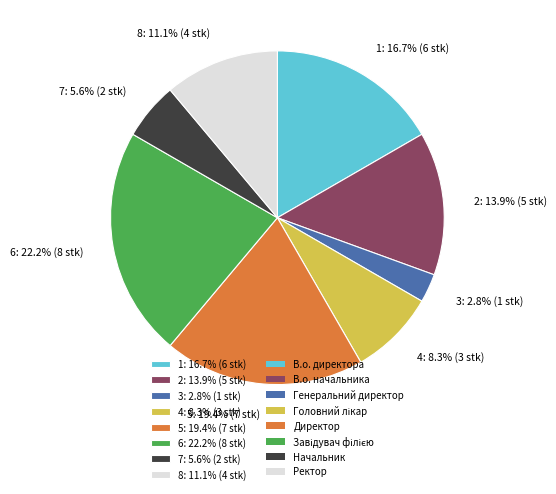

Does any single category account for the majority?

No